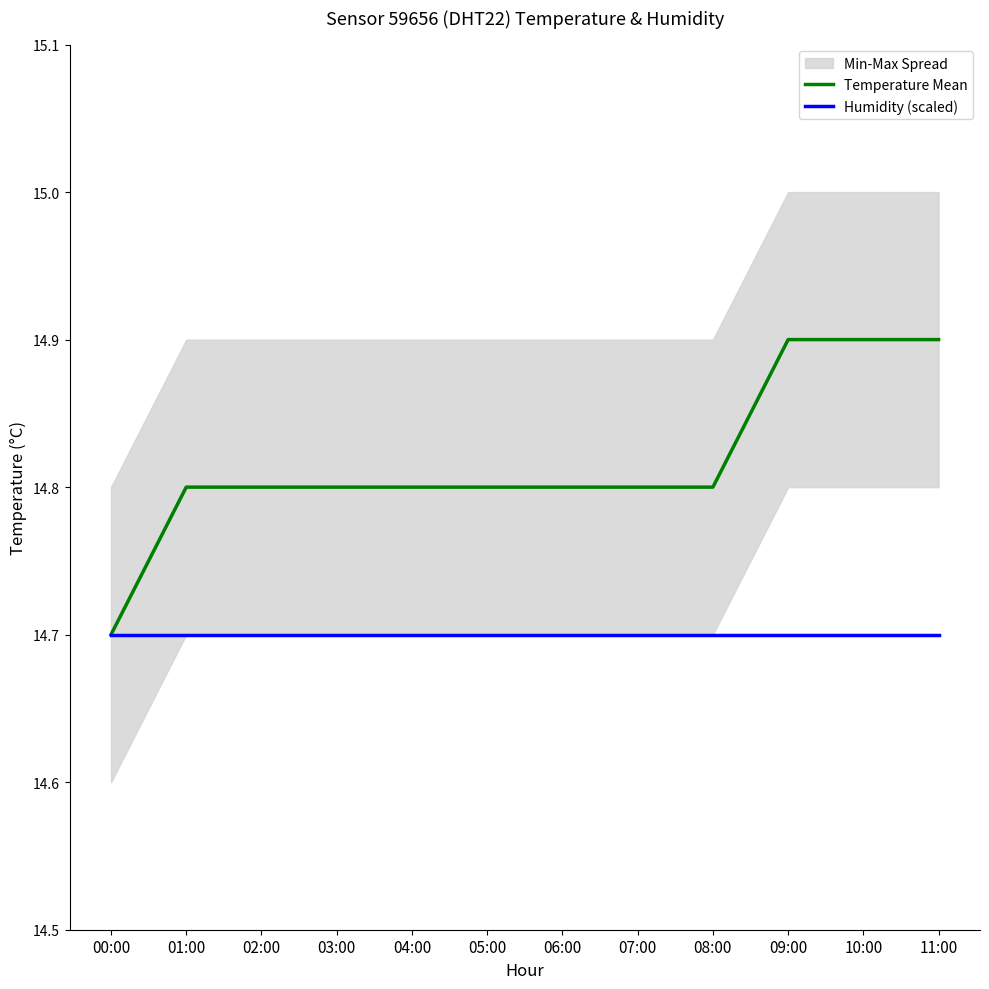

Rank the series at 04:00 from highest to lowest value.

Temperature Mean, Humidity (scaled)